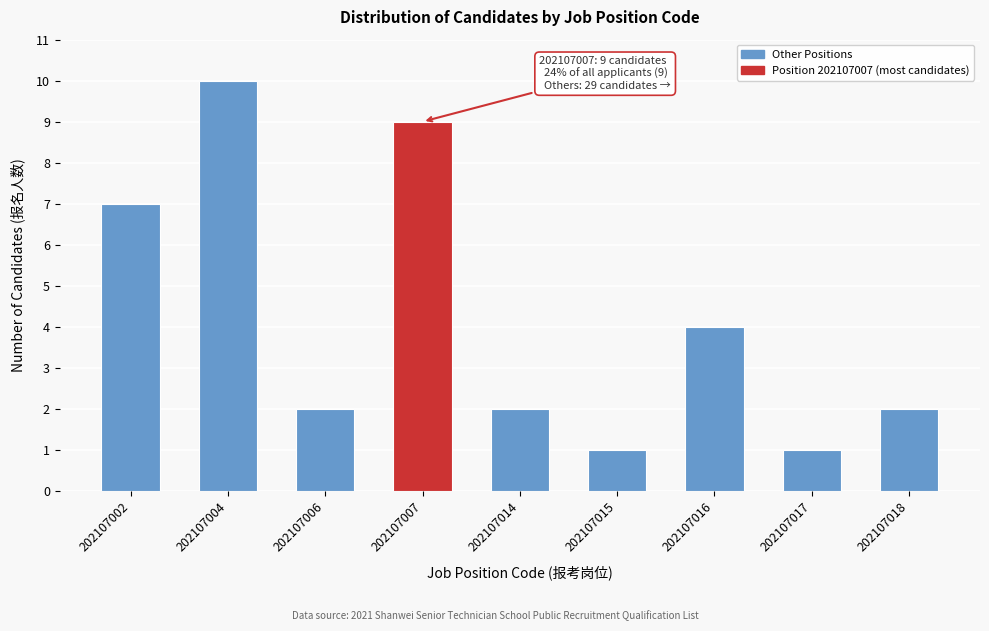

Reading left to right, transcribe all the data shown in this chart.

202107002=7	202107004=10	202107006=2	202107007=9	202107014=2	202107015=1	202107016=4	202107017=1	202107018=2